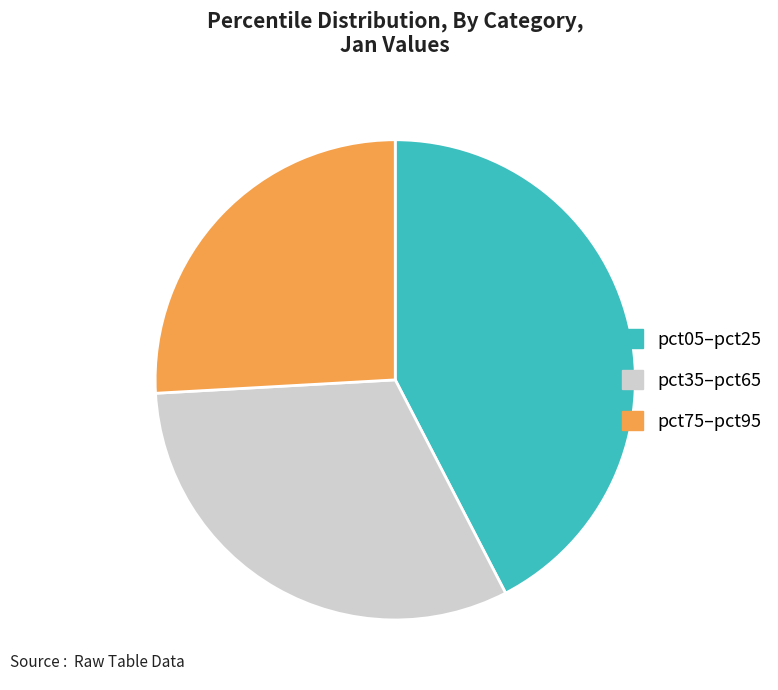

Rank the categories by value from highest to lowest.

pct05–pct25, pct35–pct65, pct75–pct95